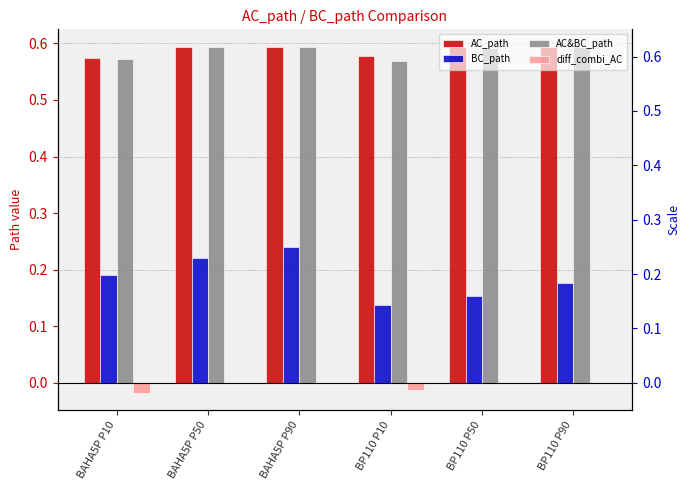

Are the bars horizontal?

No